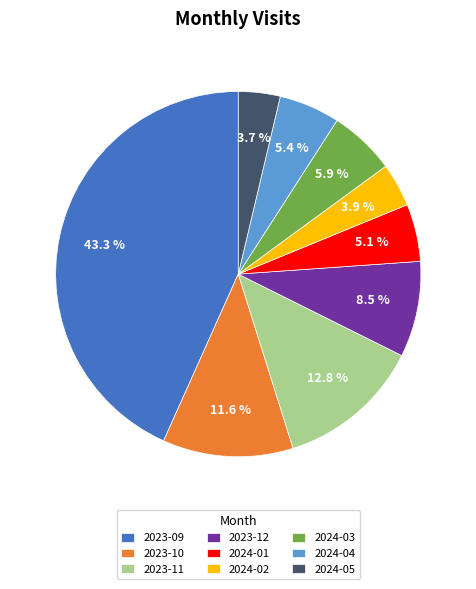

Combined, what portion of the pie is 2023-12 and 2024-04?

13.9%